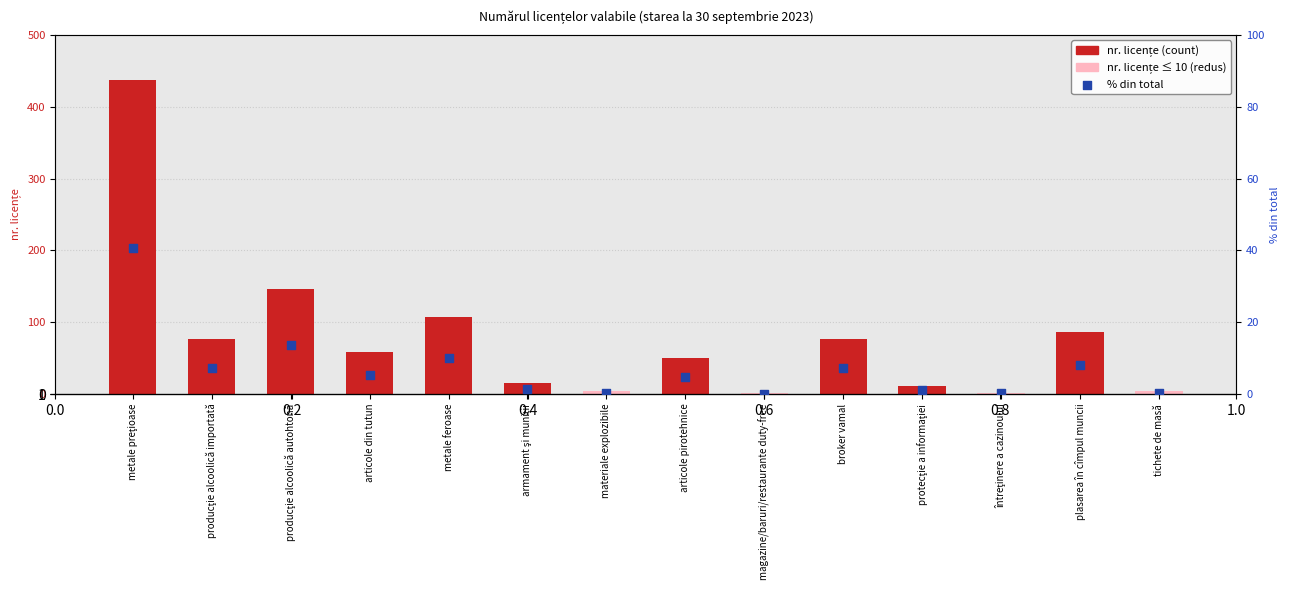

What is the total value across all series at tichete de masă?

4.4